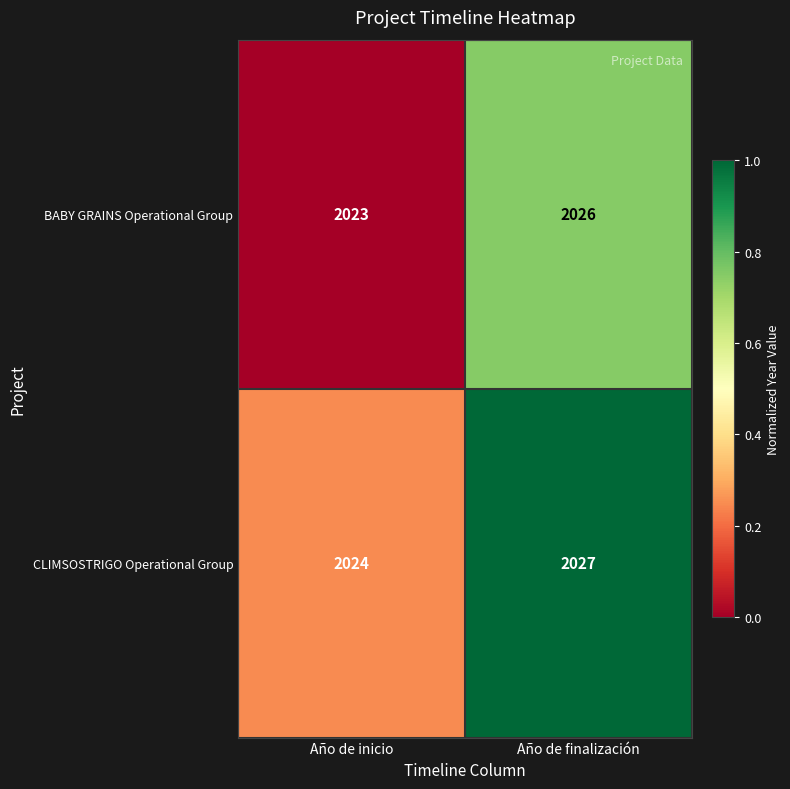

What is the sum of all BABY GRAINS Operational Group values?

4049